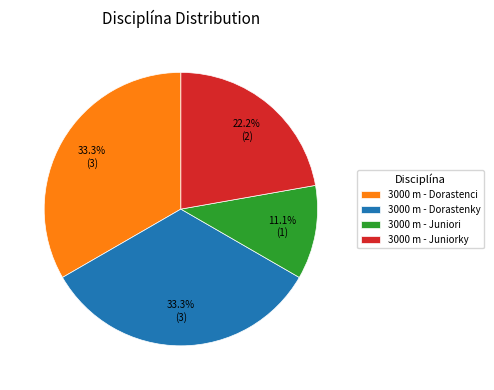

To the nearest percent, what percentage of the pie is 3000 m - Dorastenci?

33%